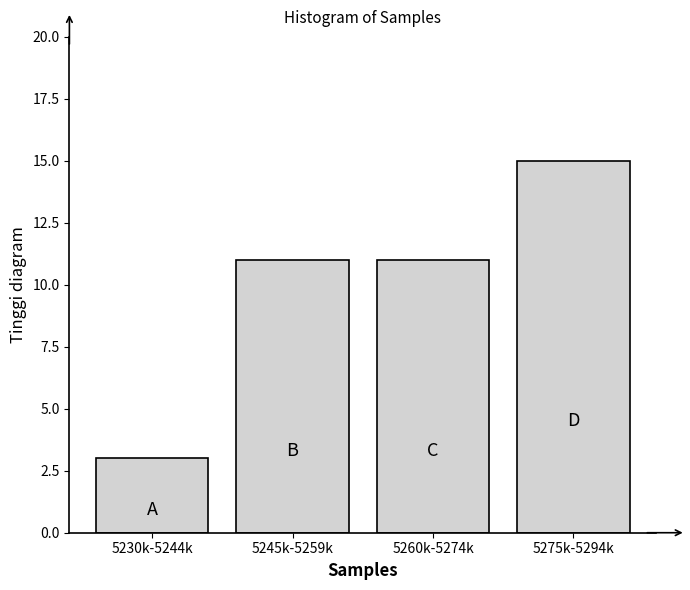

Reading left to right, what are all the values shown in this chart?

5230k-5244k=3	5245k-5259k=11	5260k-5274k=11	5275k-5294k=15